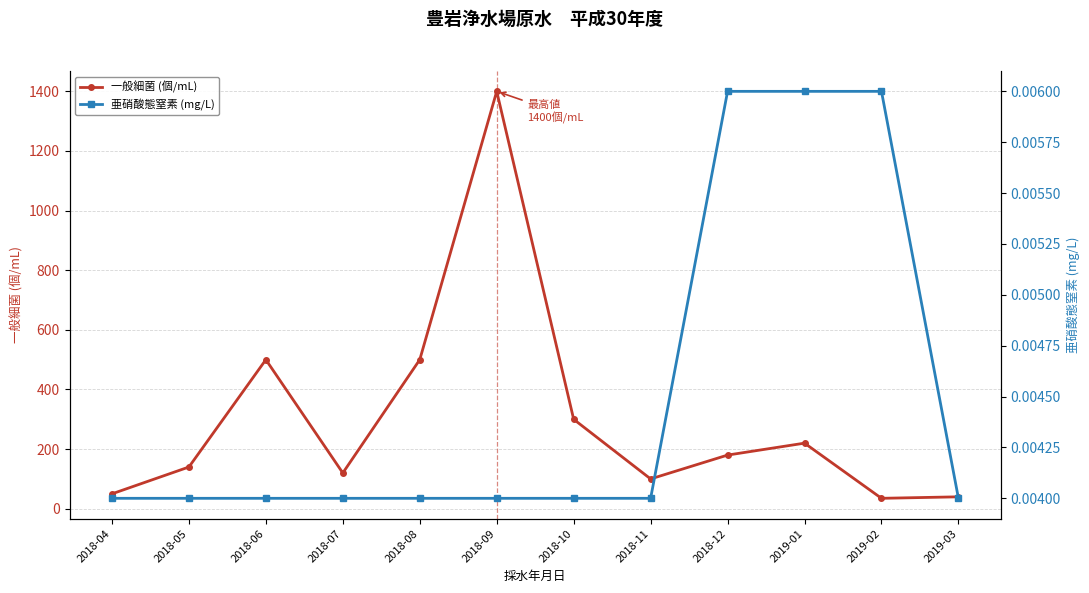

Reading left to right, transcribe all the data shown in this chart.

一般細菌 (個/mL): 50.0	140.0	500.0	120.0	500.0	1400.0	300.0	100.0	180.0	220.0	35.0	40.0
亜硝酸態窒素 (mg/L): 0.0	0.0	0.0	0.0	0.0	0.0	0.0	0.0	0.0	0.0	0.0	0.0